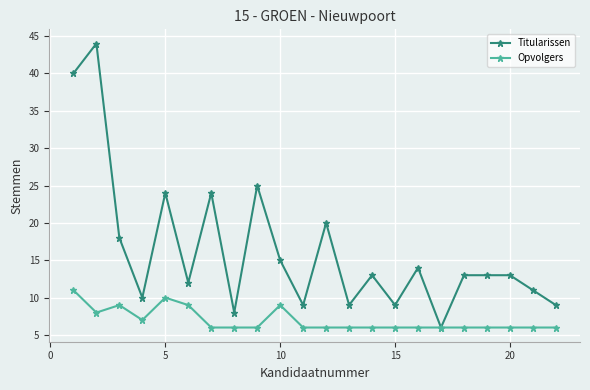

What is the value of the Titularissen point at the 19th from the left?

13